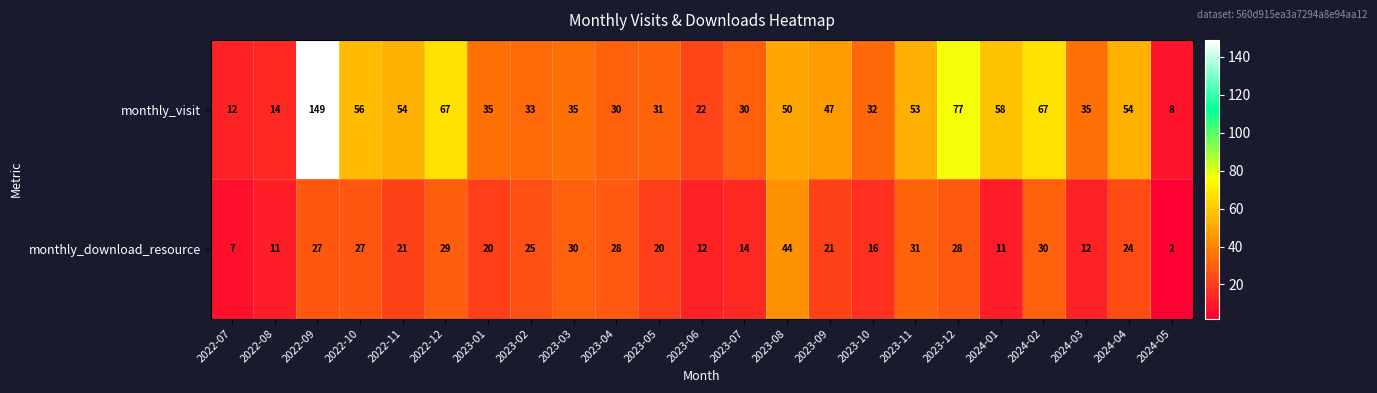

How many series are shown in this chart?

2